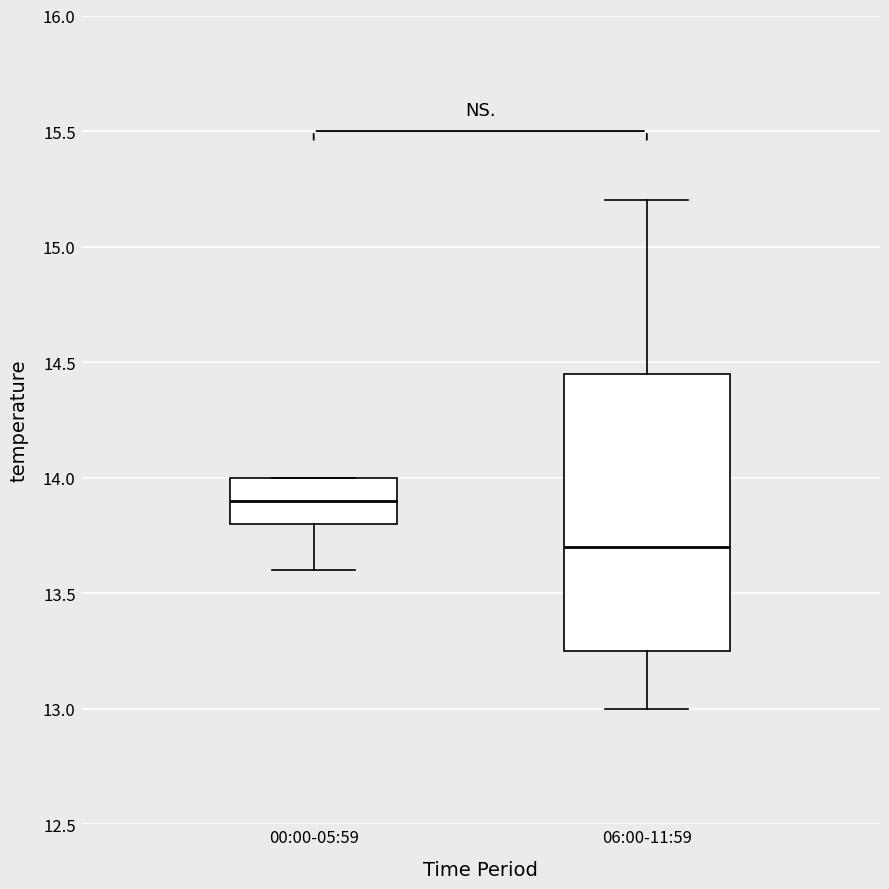

Reading left to right, read every box against the y-axis: the position of its median line, the range the box covers, and the ends of its whiskers. The values are not printed on the chart, so give them approximately, as read against the axis.

00:00-05:59: median 13.90, box 13.80 to 14.00, whiskers 13.60 to 14.00
06:00-11:59: median 13.70, box 13.25 to 14.45, whiskers 13.00 to 15.20